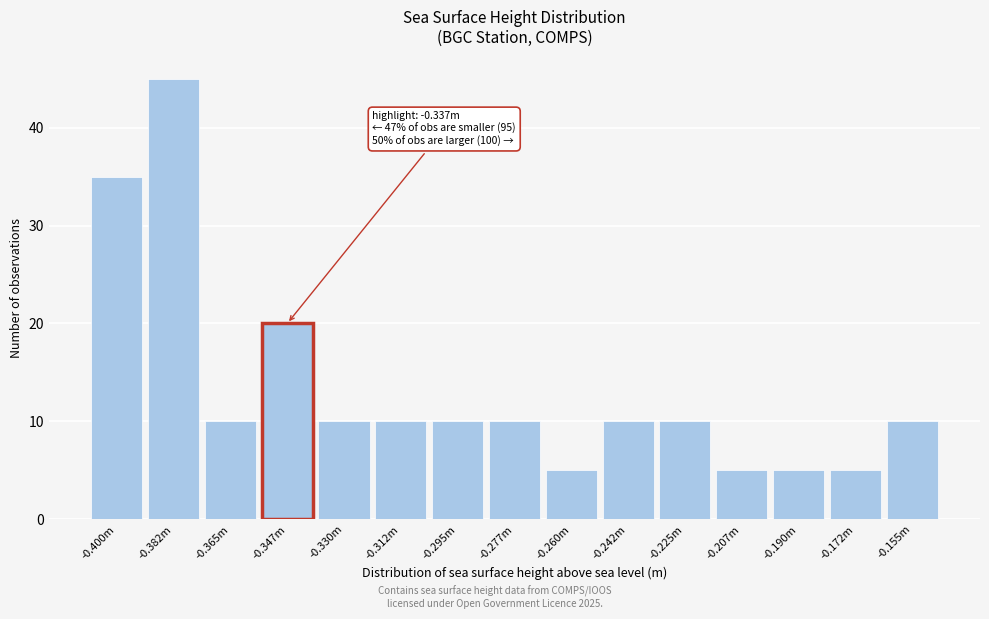

Reading left to right, transcribe all the data shown in this chart.

35	45	10	20	10	10	10	10	5	10	10	5	5	5	10